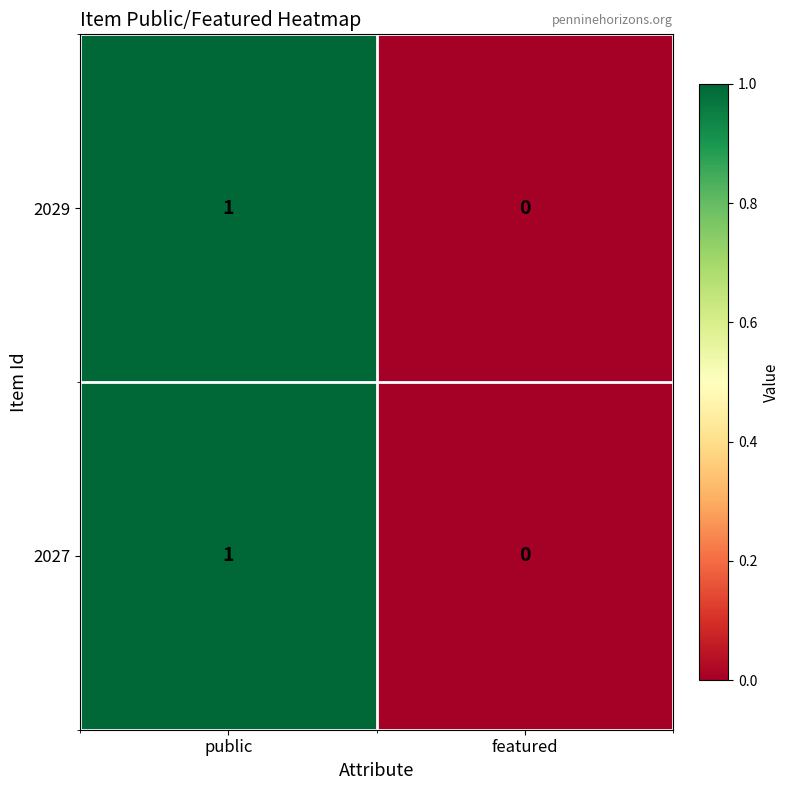

Reading left to right, list all the values displayed in this chart.

2029: 1	0
2027: 1	0